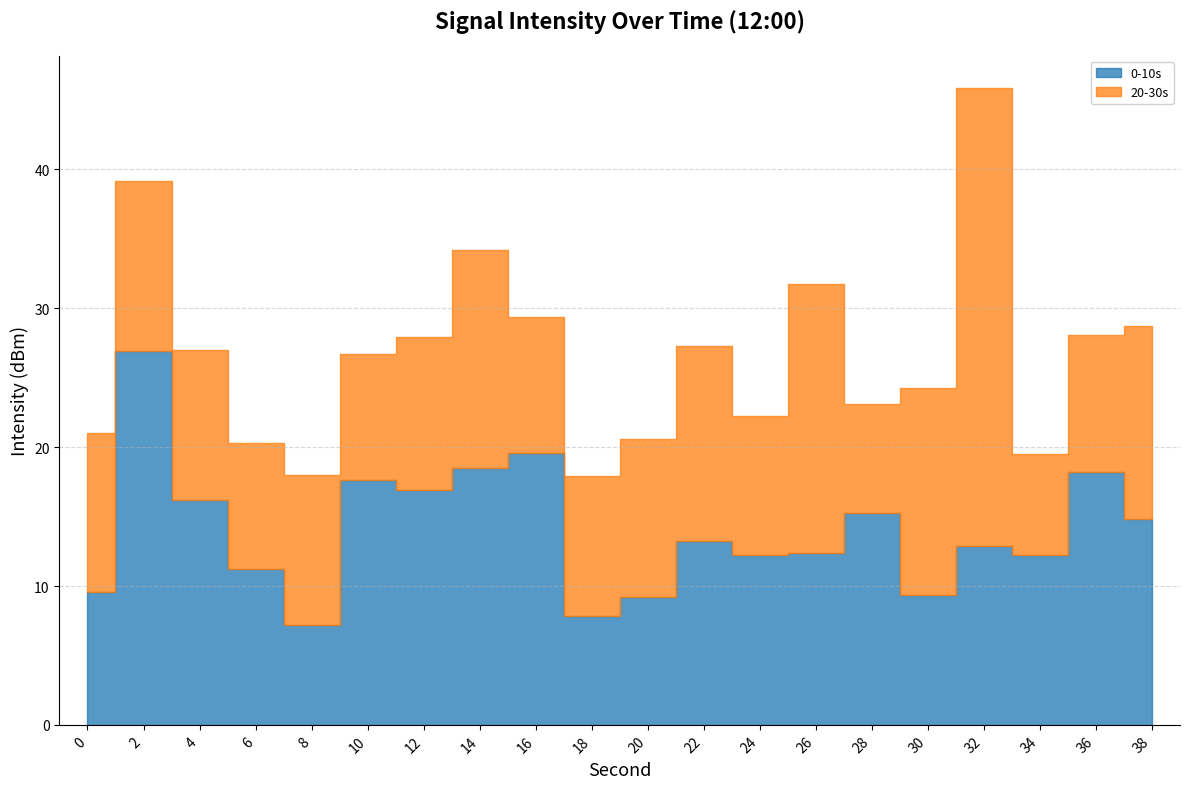

Which series has the widest spread of values?

20-30s